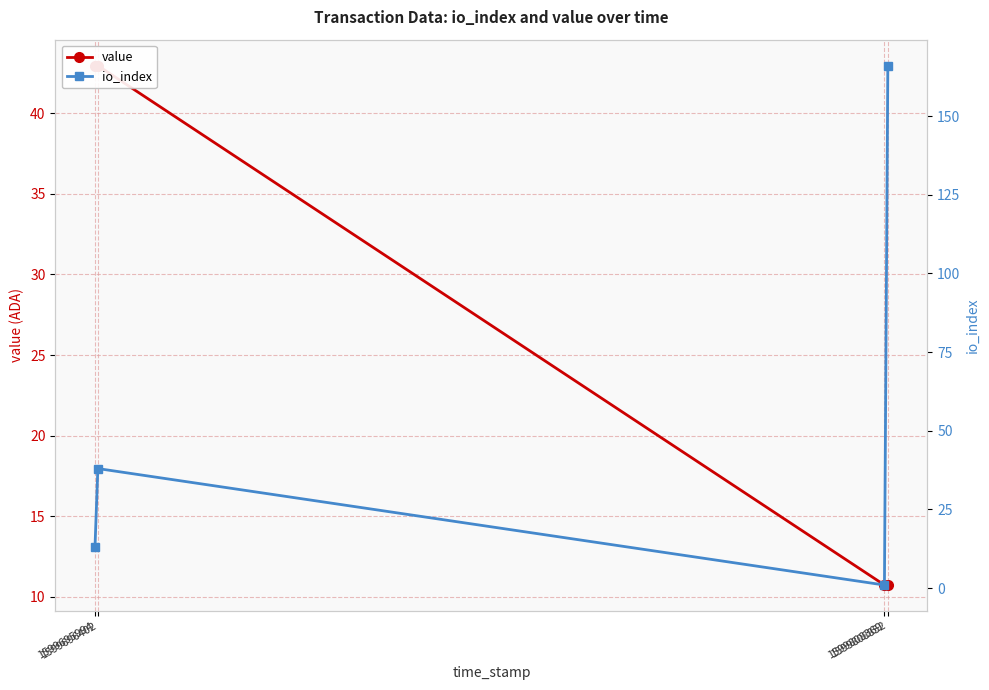

Which category has the highest value in the io_index series?

1599808852